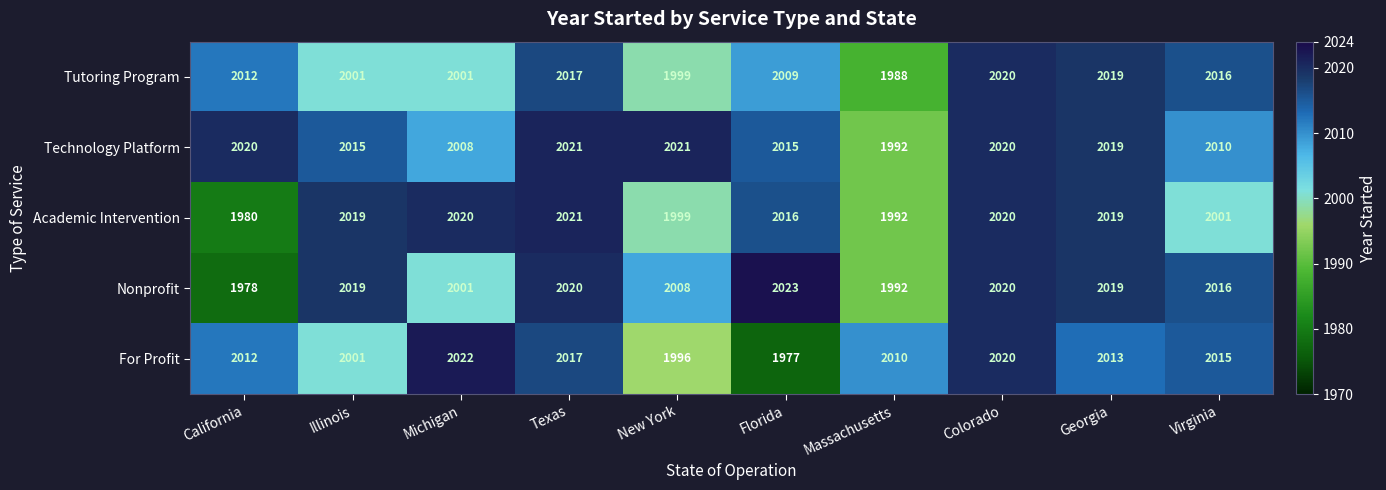

What is the greatest value displayed?

2023